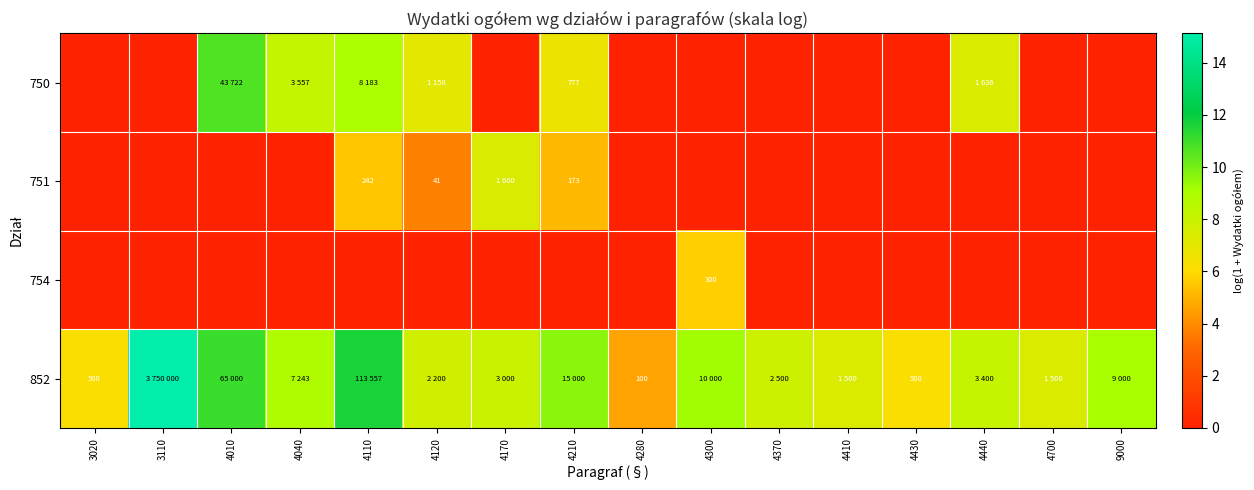

Which series has the largest total across all categories?

852